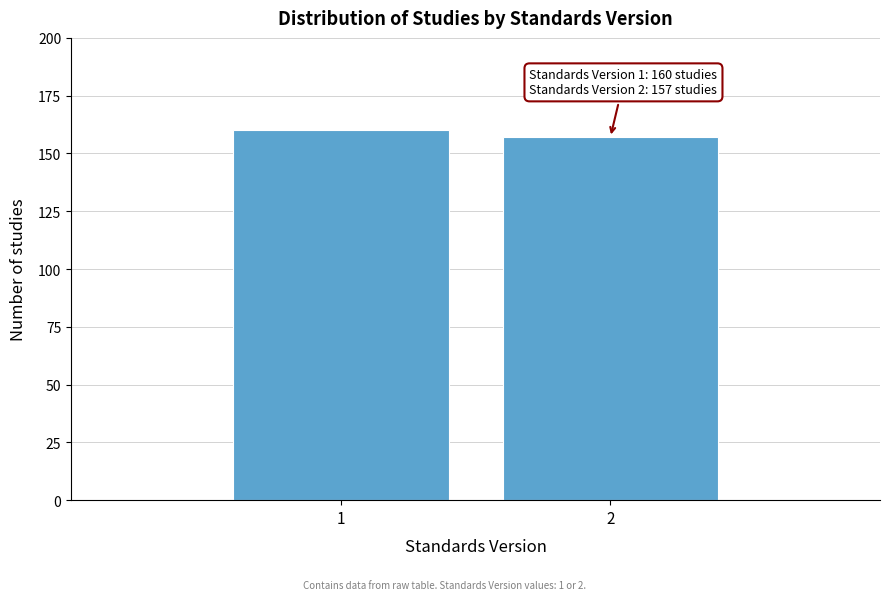

Reading right to left, list all the values displayed in this chart.

2=157	1=160